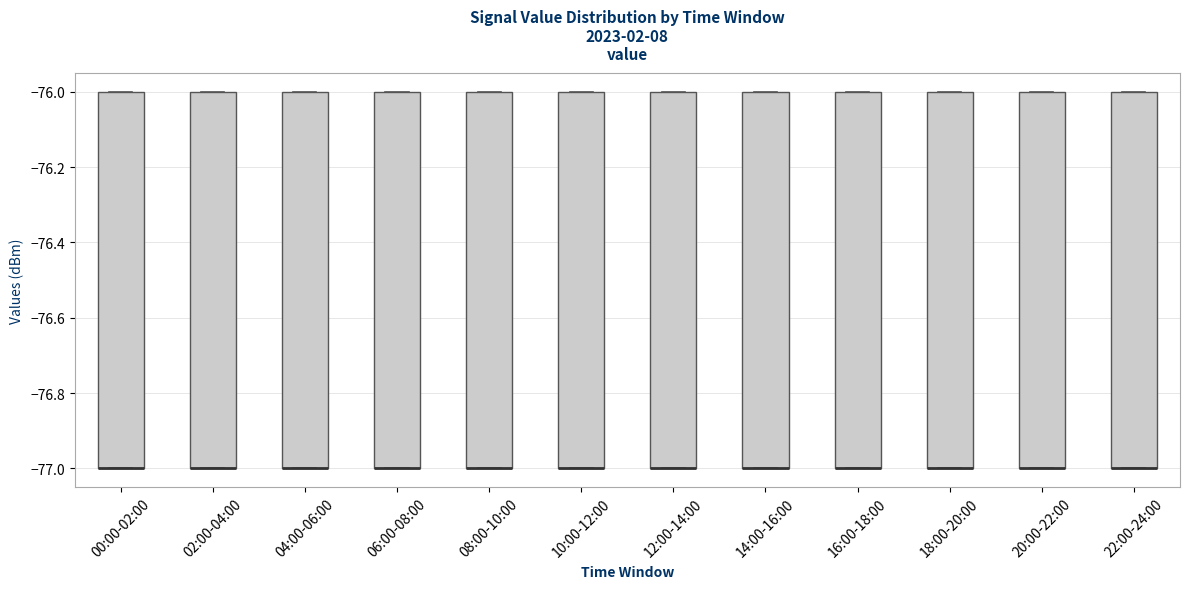

Reading left to right, read every box against the y-axis: the position of its median line, the range the box covers, and the ends of its whiskers. The values are not printed on the chart, so give them approximately, as read against the axis.

00:00-02:00: median -77 (drawn on the box's lower edge), box -77 to -76, whiskers -77 to -76
02:00-04:00: median -77 (drawn on the box's lower edge), box -77 to -76, whiskers -77 to -76
04:00-06:00: median -77 (drawn on the box's lower edge), box -77 to -76, whiskers -77 to -76
06:00-08:00: median -77 (drawn on the box's lower edge), box -77 to -76, whiskers -77 to -76
08:00-10:00: median -77 (drawn on the box's lower edge), box -77 to -76, whiskers -77 to -76
10:00-12:00: median -77 (drawn on the box's lower edge), box -77 to -76, whiskers -77 to -76
12:00-14:00: median -77 (drawn on the box's lower edge), box -77 to -76, whiskers -77 to -76
14:00-16:00: median -77 (drawn on the box's lower edge), box -77 to -76, whiskers -77 to -76
16:00-18:00: median -77 (drawn on the box's lower edge), box -77 to -76, whiskers -77 to -76
18:00-20:00: median -77 (drawn on the box's lower edge), box -77 to -76, whiskers -77 to -76
20:00-22:00: median -77 (drawn on the box's lower edge), box -77 to -76, whiskers -77 to -76
22:00-24:00: median -77 (drawn on the box's lower edge), box -77 to -76, whiskers -77 to -76